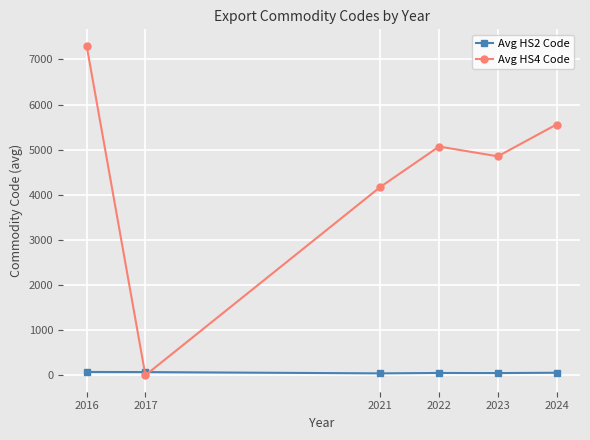

What is the difference between the second highest and second lowest values in the Avg HS4 Code series?

1384.7